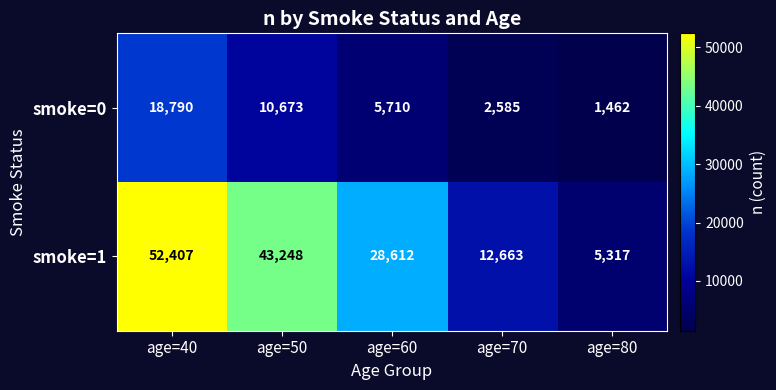

What is the sum of the smoke=0 values at age=70 and age=60?

8295